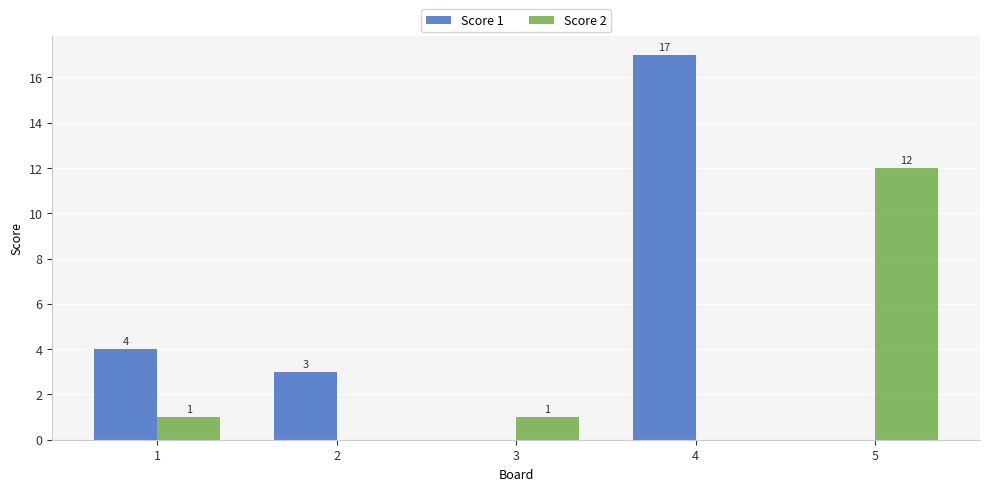

Which category has the highest value in the Score 1 series?

4